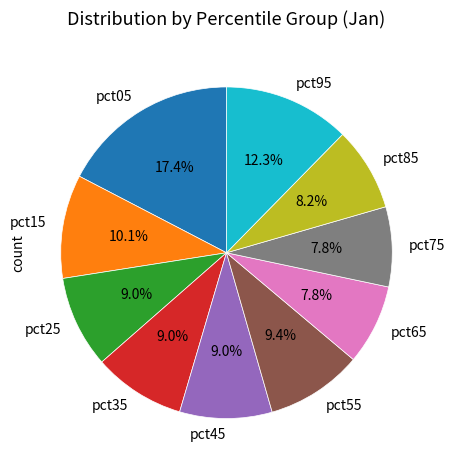

Which category has the biggest portion of the pie?

pct05